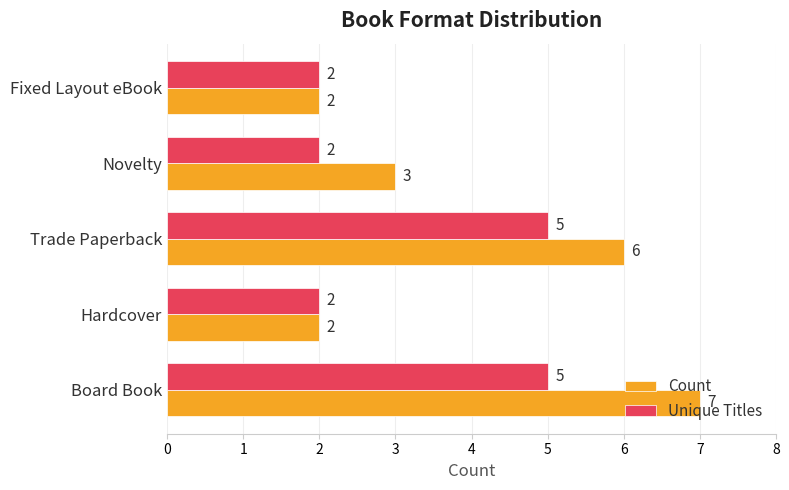

What is the total value across all series at Fixed Layout eBook?

4